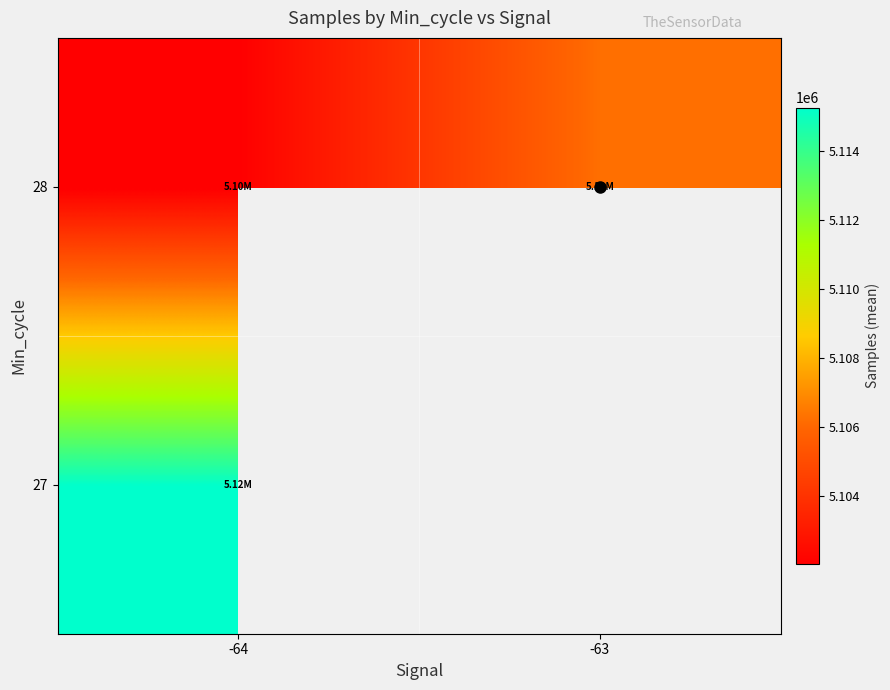

What is the smallest value displayed?

5102035.0